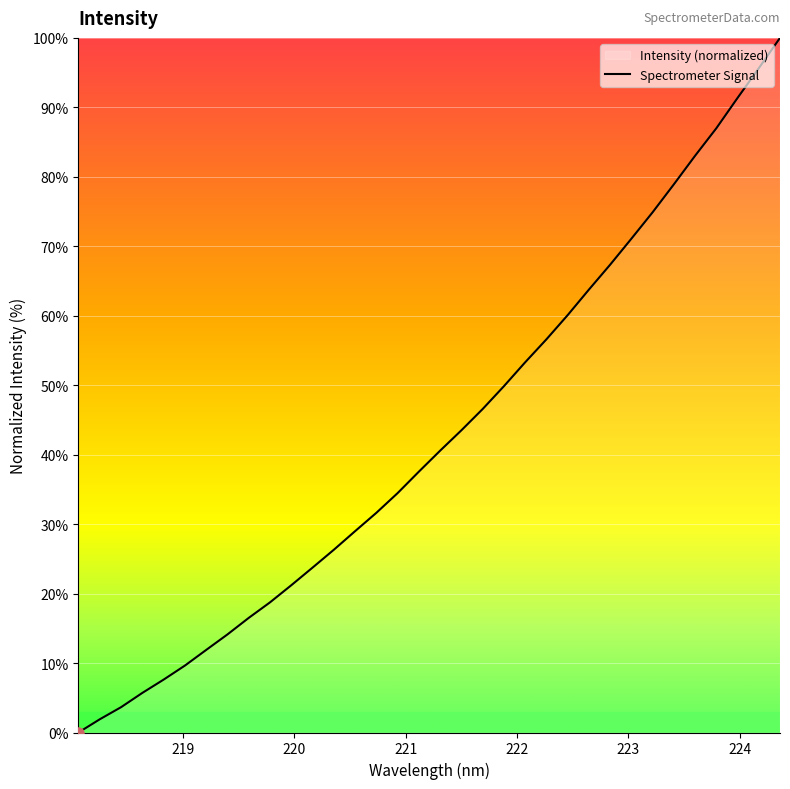

What is the average value?

42.9